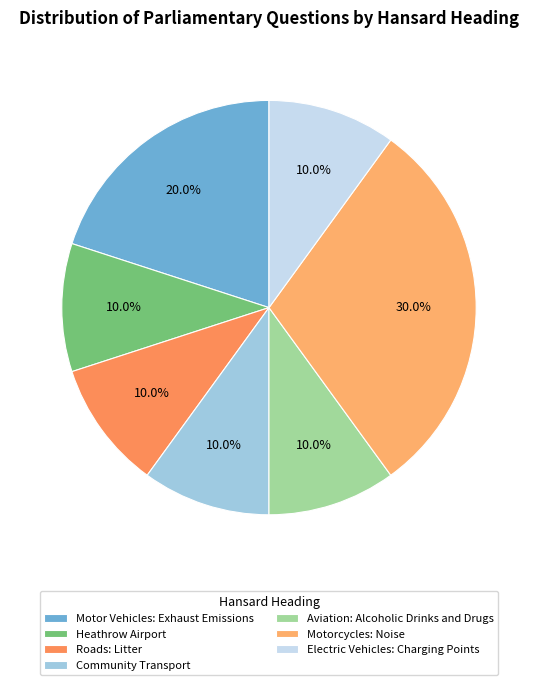

To the nearest percent, what percentage of the pie is Community Transport?

10%